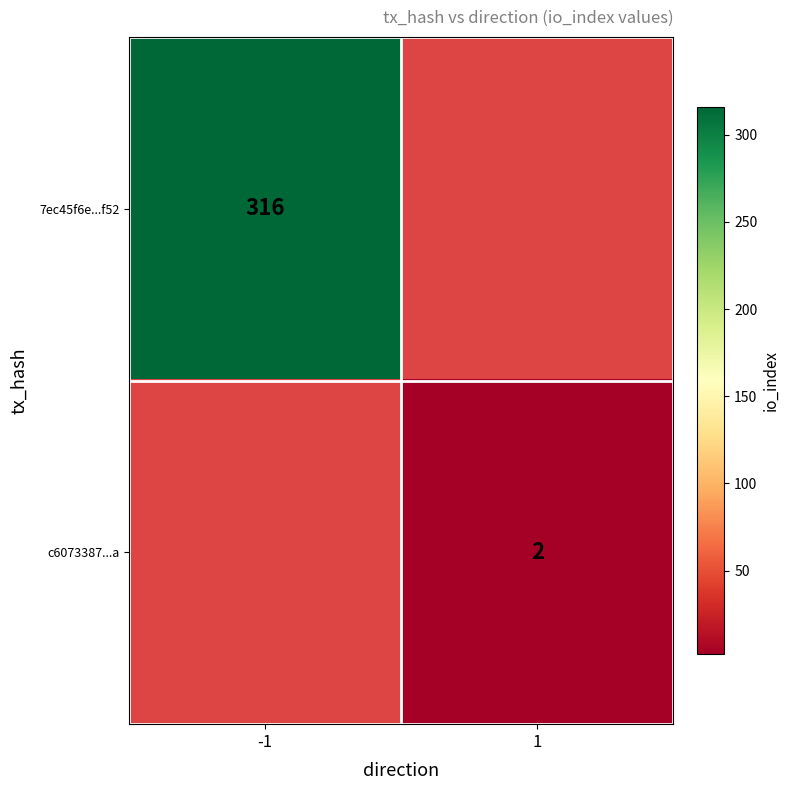

True or false: c6073387...a has a value of 2 at 1.

True